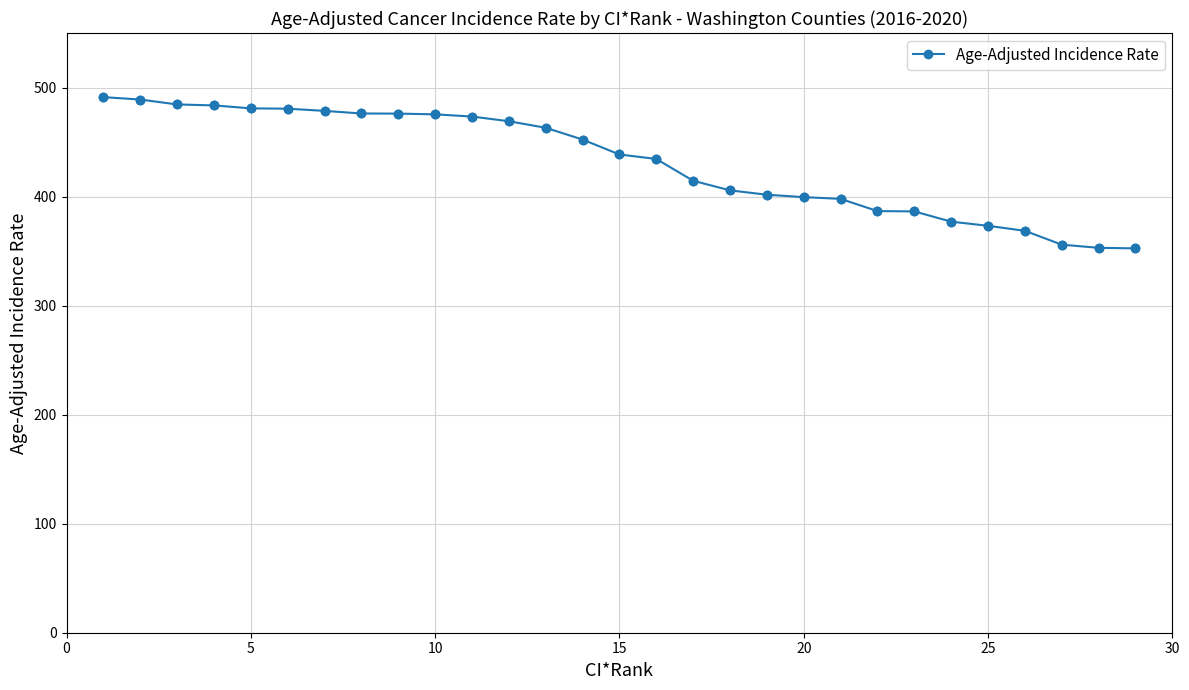

What is the value of the 26th point from the left?

368.6